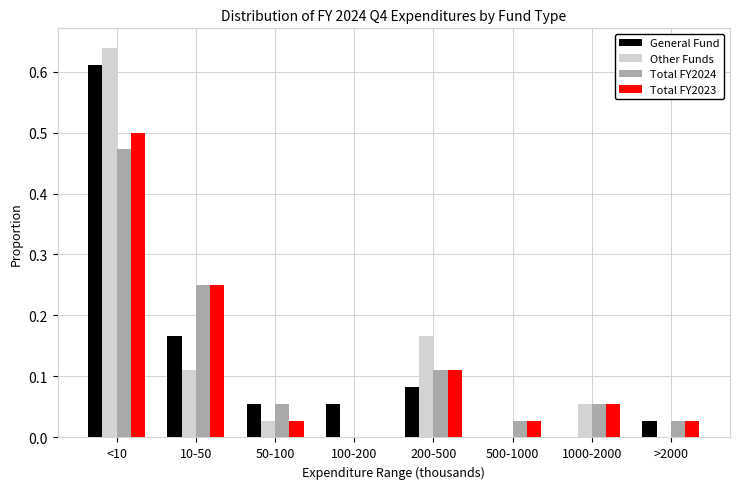

Is it true that Total FY2023 equals 0.0 at 50-100?

True